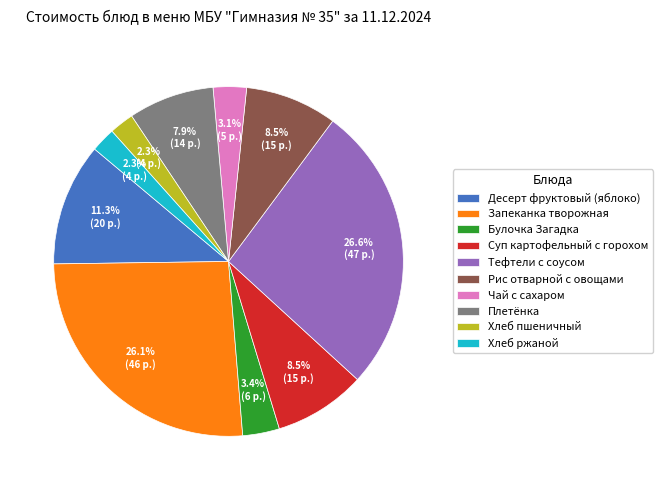

True or false: Чай с сахаром accounts for 3% of the total.

True